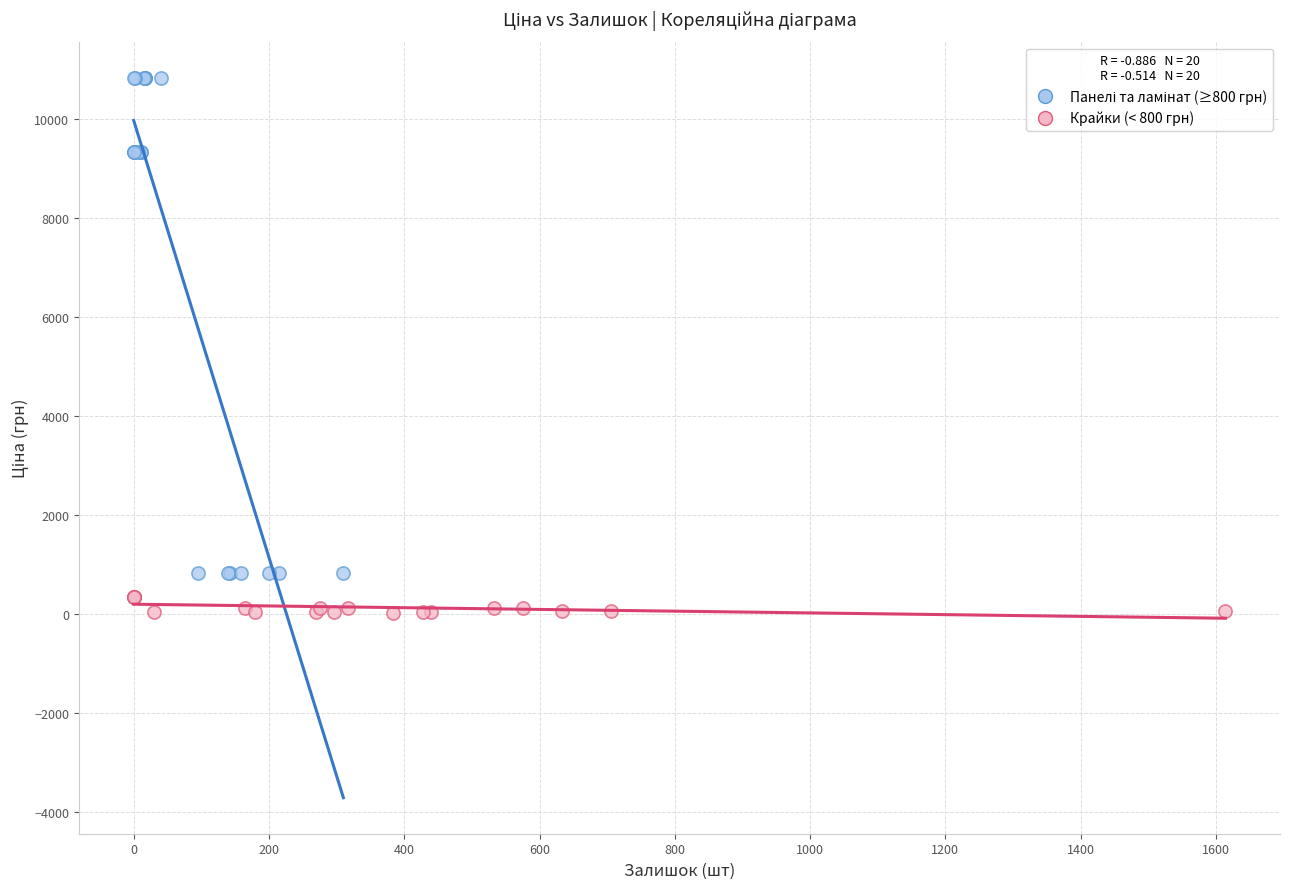

Which series reaches the minimum Y coordinate?

Крайки (< 800 грн)